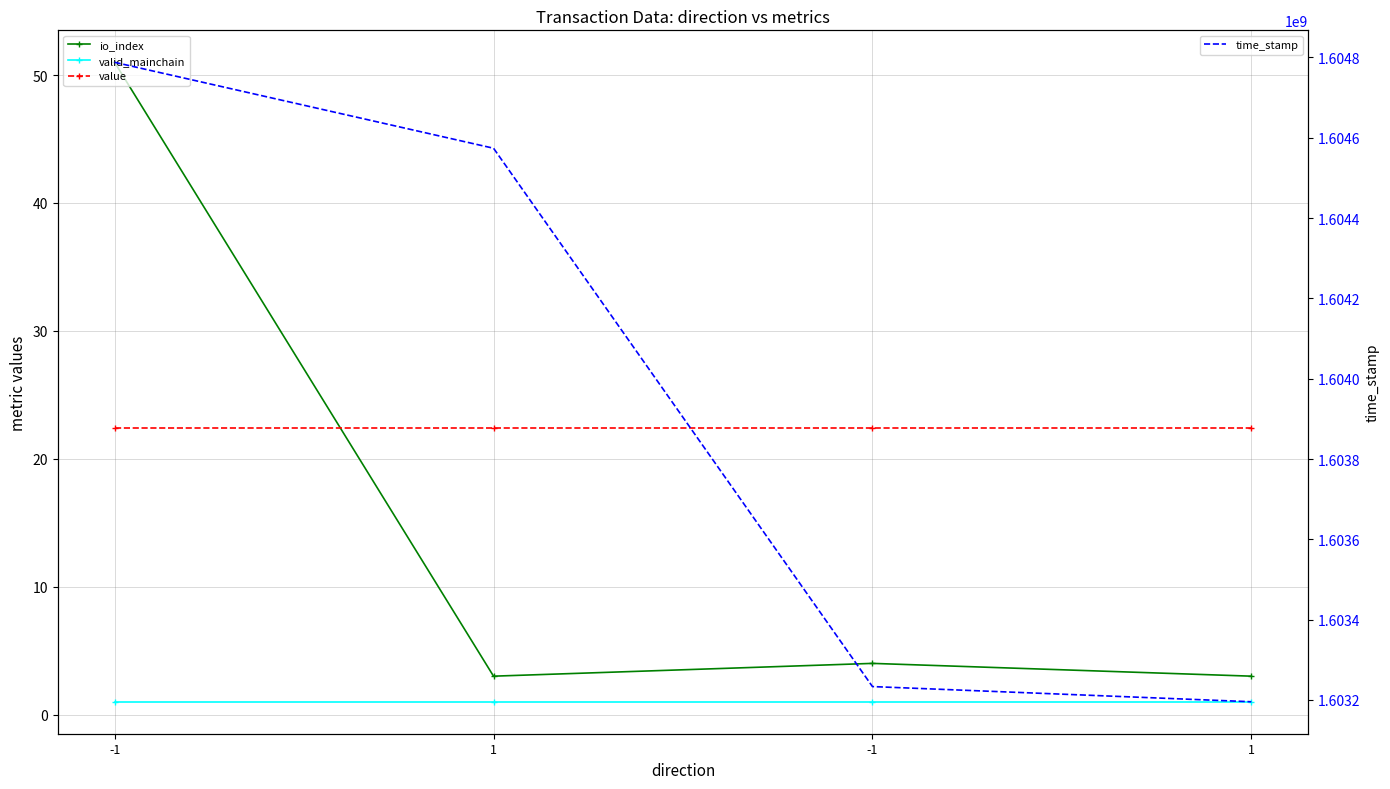

The valid_mainchain series shows 0.5 at 1. True or false?

False